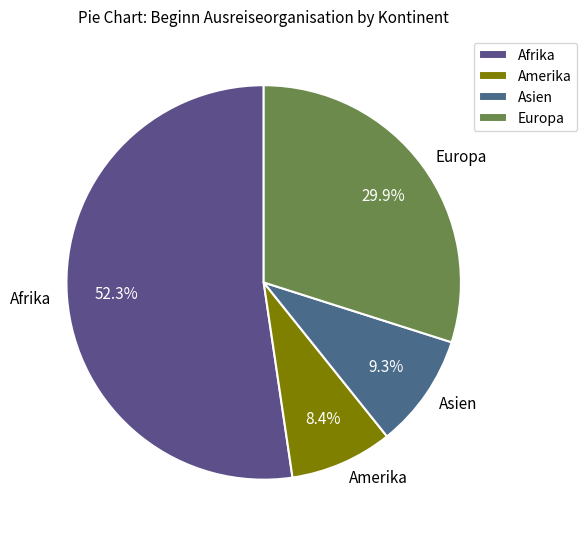

To the nearest percent, what is the combined percentage of Europa and Afrika?

82%